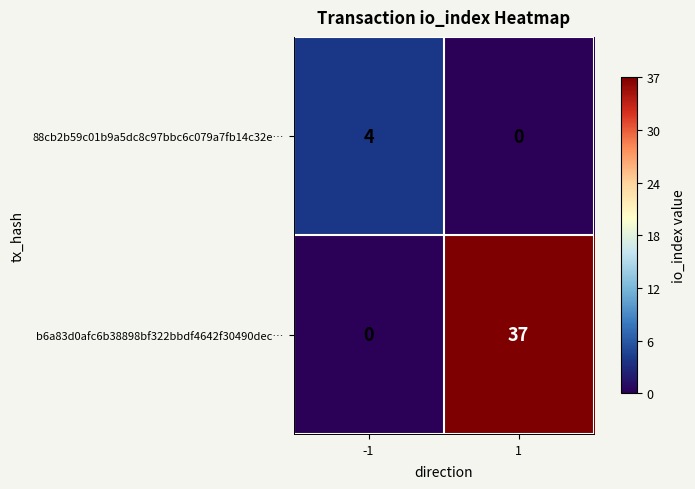

Which series has the largest total across all categories?

b6a83d0afc6b38898bf322bbdf4642f30490dec…